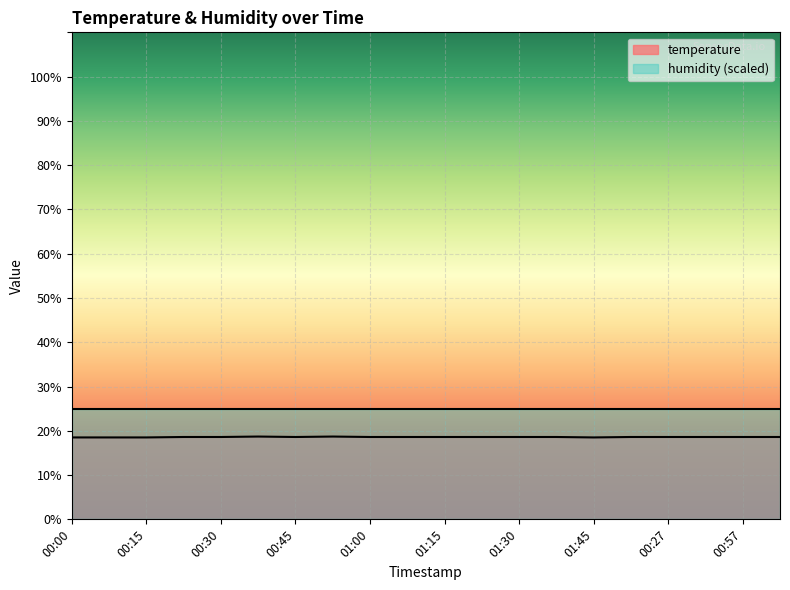

What is the smallest value displayed?

18.5